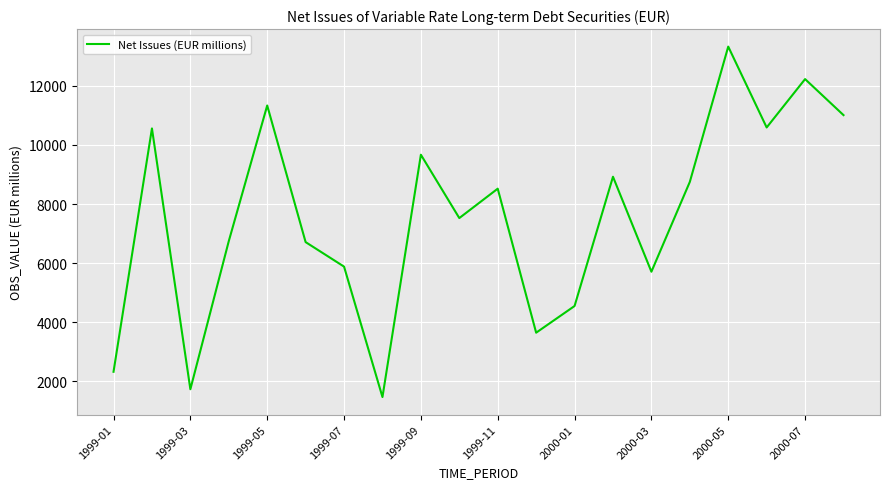

What is the maximum value shown in the chart?

13324.8